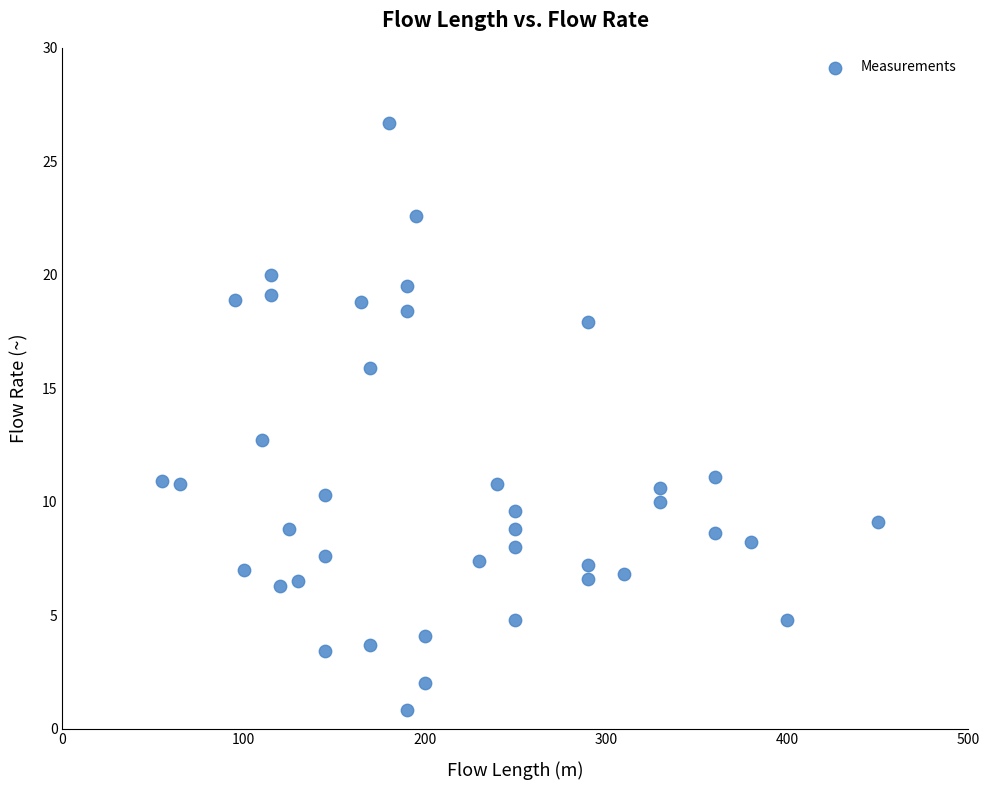

What Y value in the scatter plot is closest to 13?

12.7